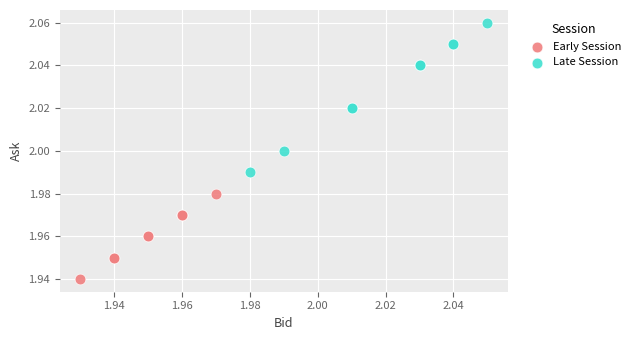

Which series has the widest spread of Y values?

Late Session